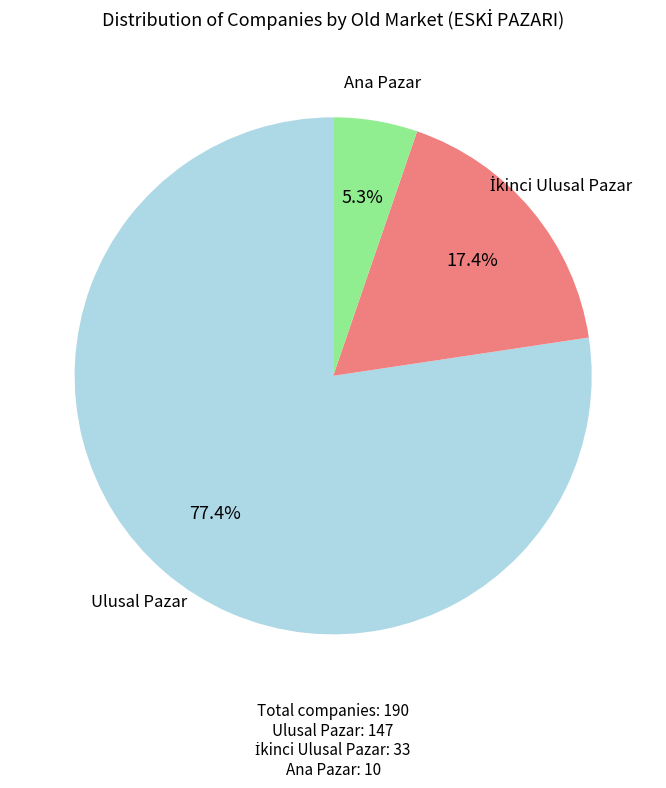

Does any single category account for the majority?

Yes